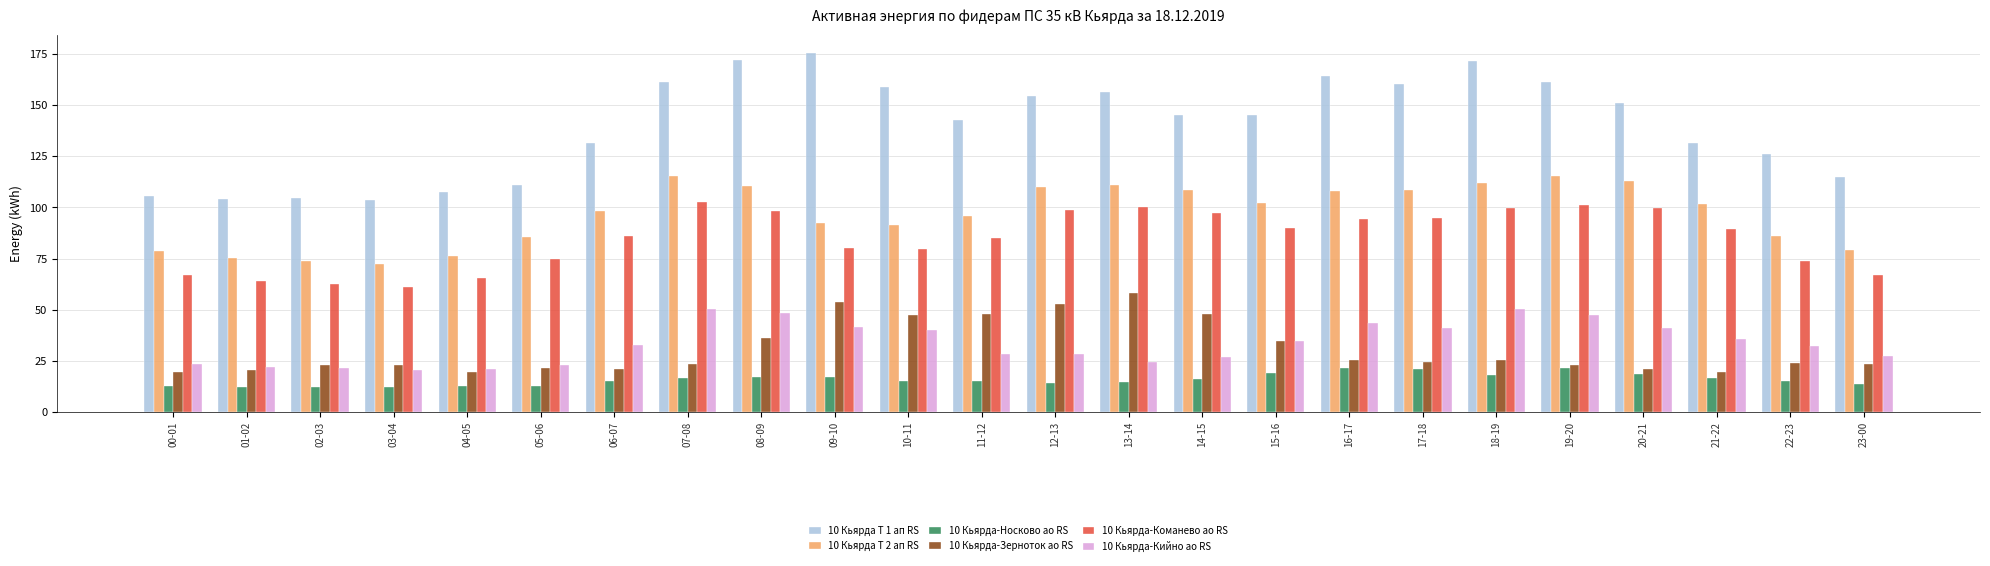

Is it true that 10 Кьярда Т 1 ап RS equals 41.8 at 22-23?

False